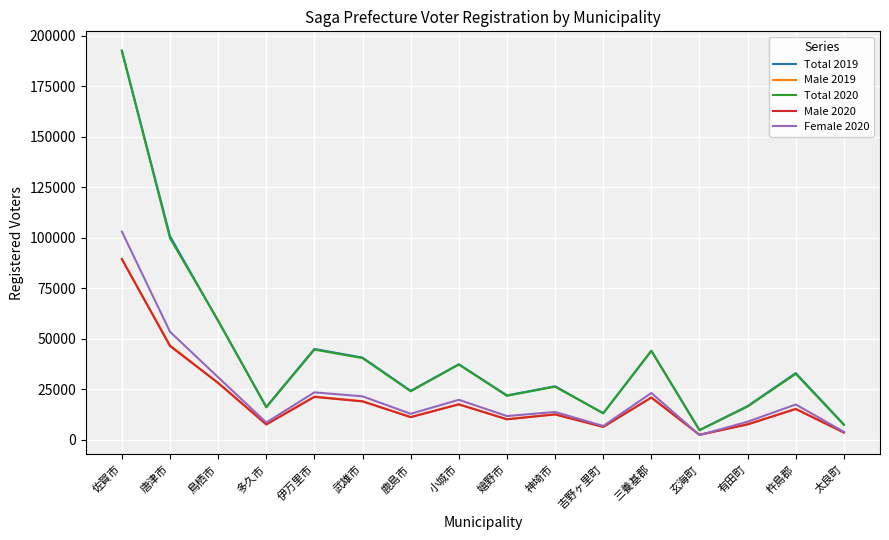

At which category is the sum across all series the highest?

佐賀市